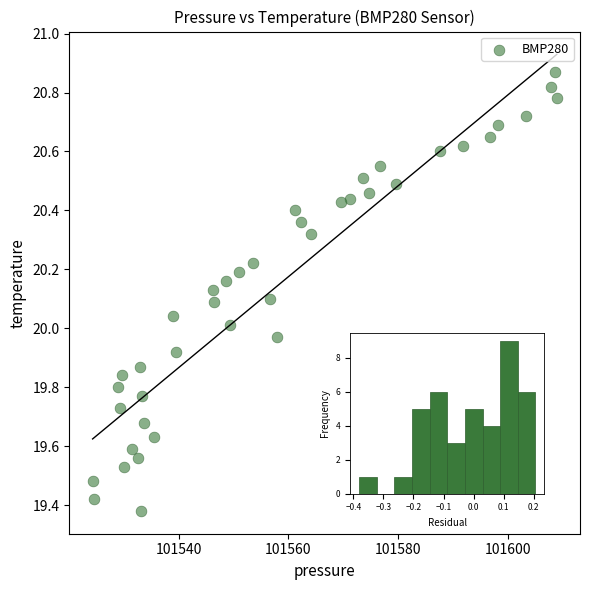

What is the range of X values (max minus min)?

84.6